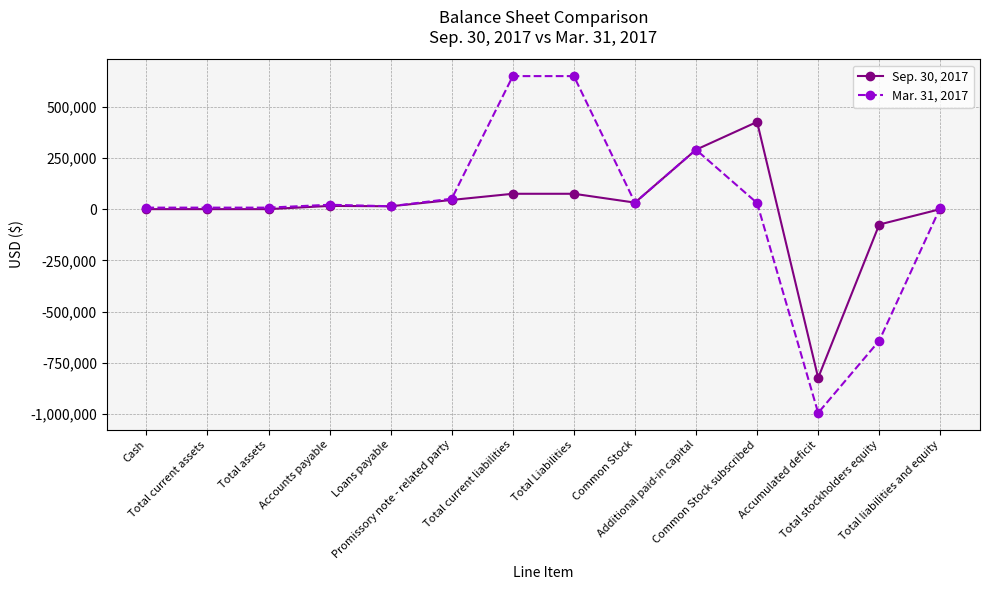

Rank the series by their maximum value, from lowest to highest.

Sep. 30, 2017, Mar. 31, 2017